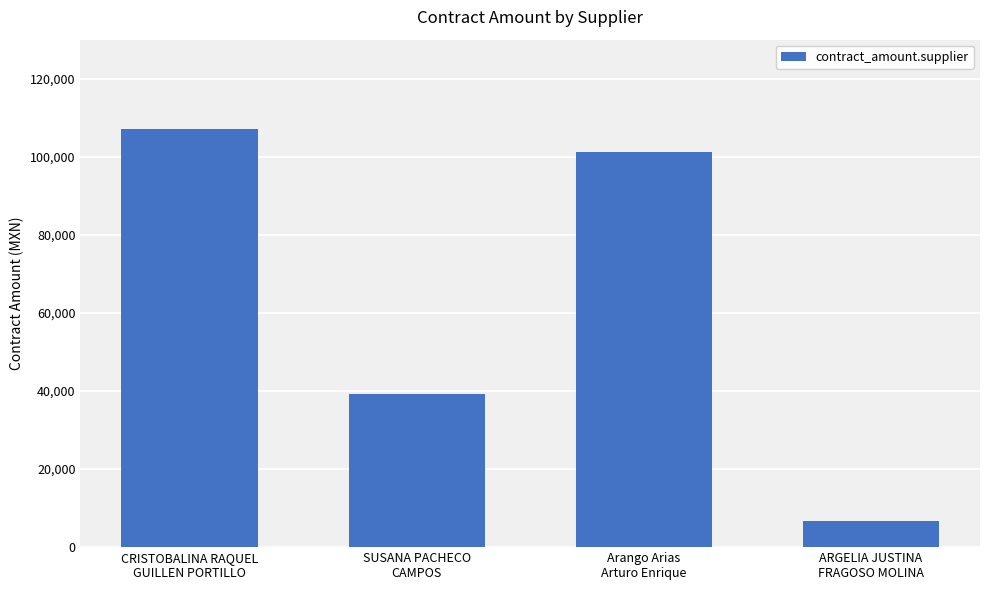

The chart shows a value of 39241.0 at SUSANA PACHECO
CAMPOS. True or false?

True